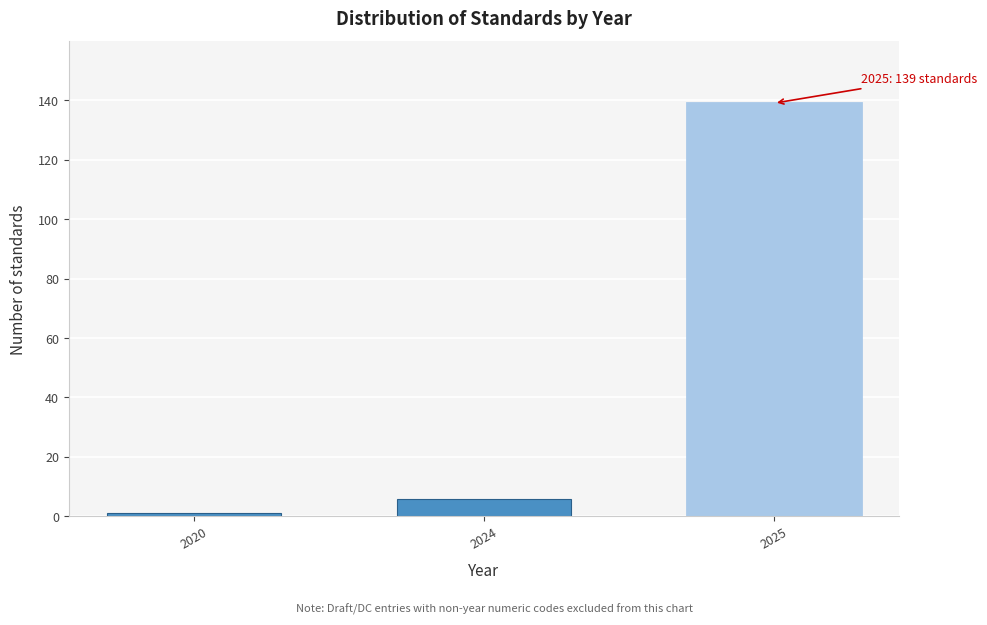

Reading right to left, list all the values displayed in this chart.

2025=139	2024=6	2020=1